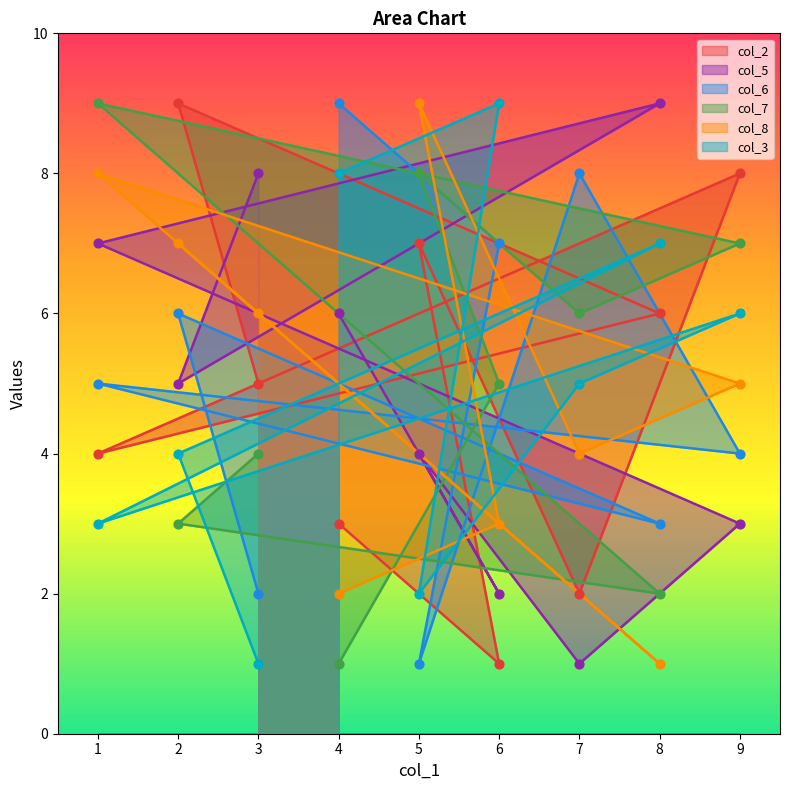

Which series has the largest Y range (max minus min)?

col_2